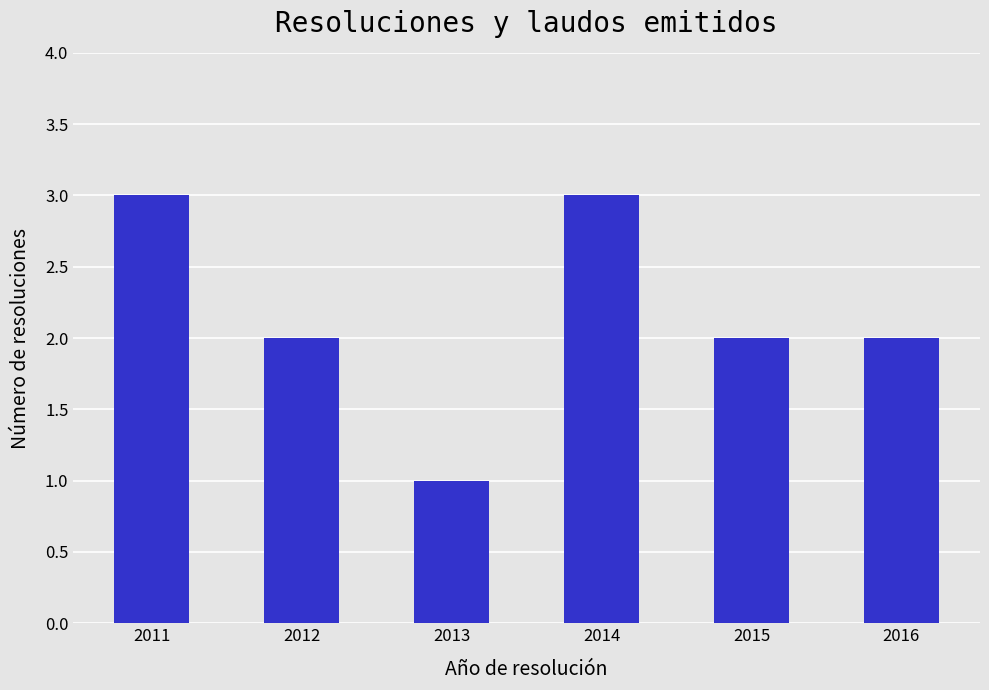

At which category does the chart reach its minimum across all series?

2013